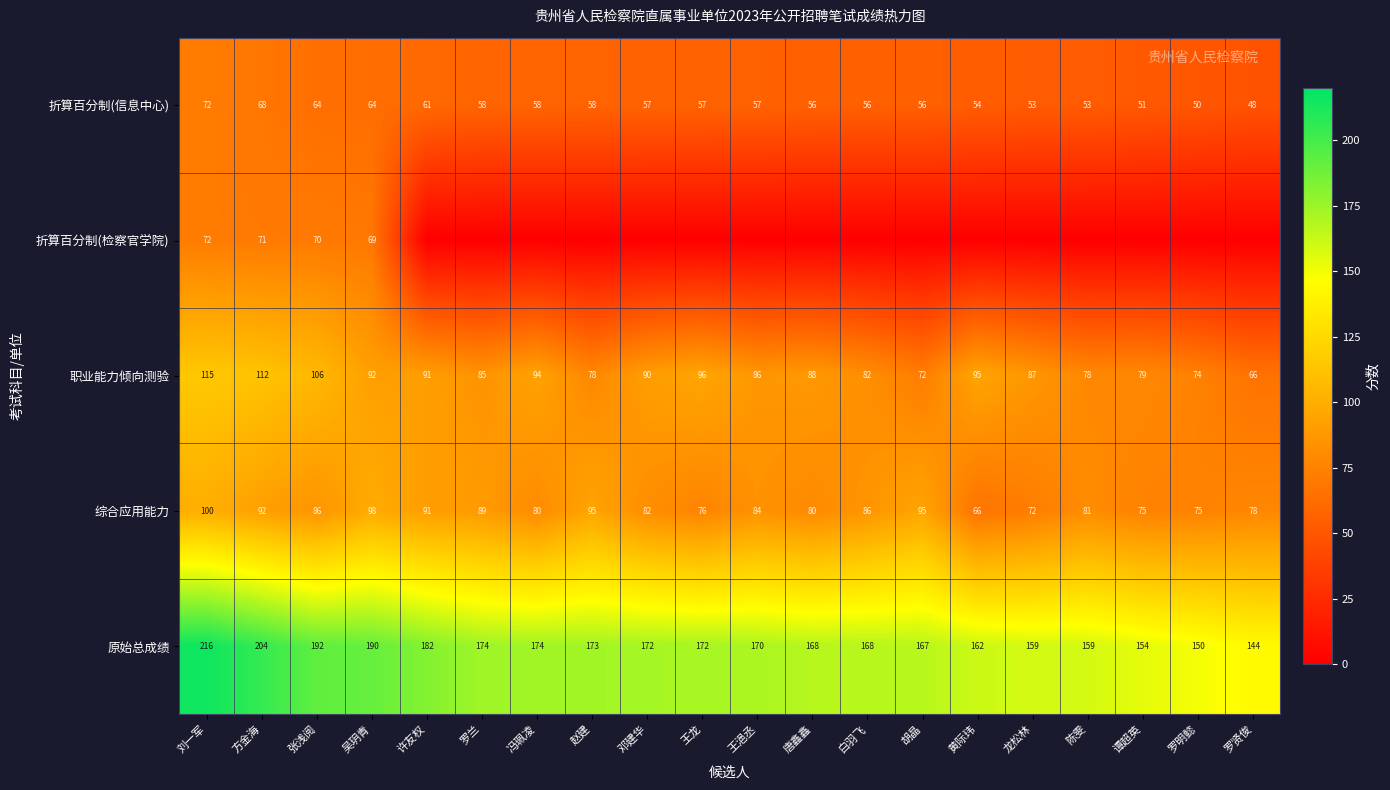

At which category is the sum across all series the highest?

刘一军